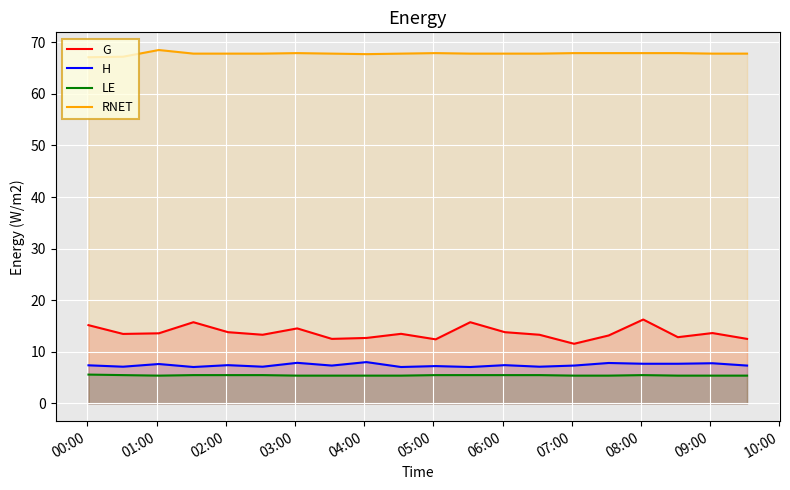

True or false: H and G cross at least once.

False